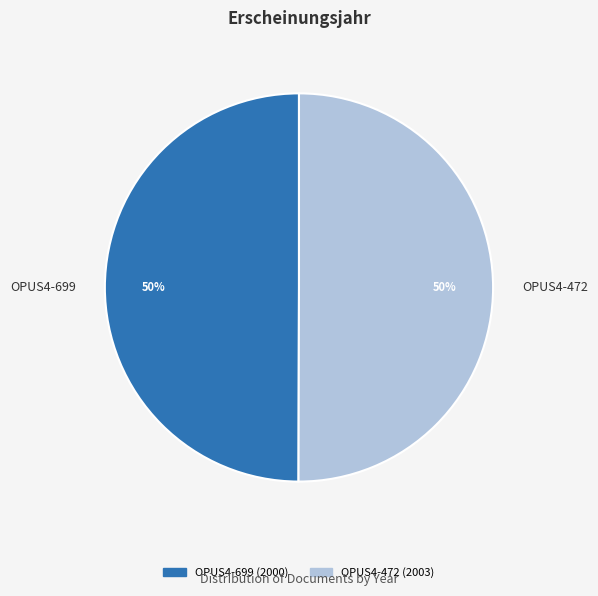

Combined, do OPUS4-472 and OPUS4-699 account for over 50%?

Yes